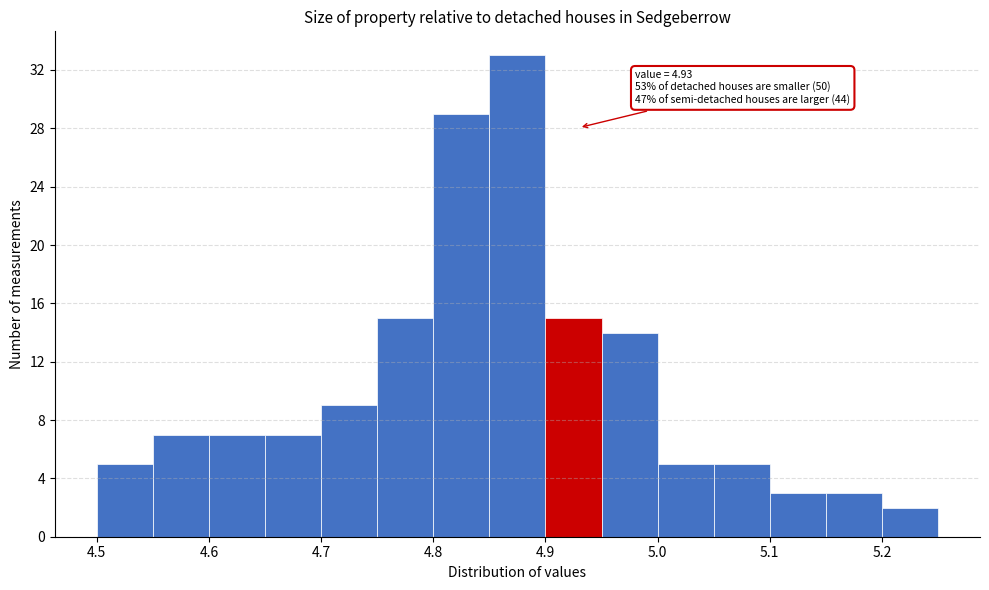

Which range on the x-axis has the tallest bar?

4.85 to 4.90